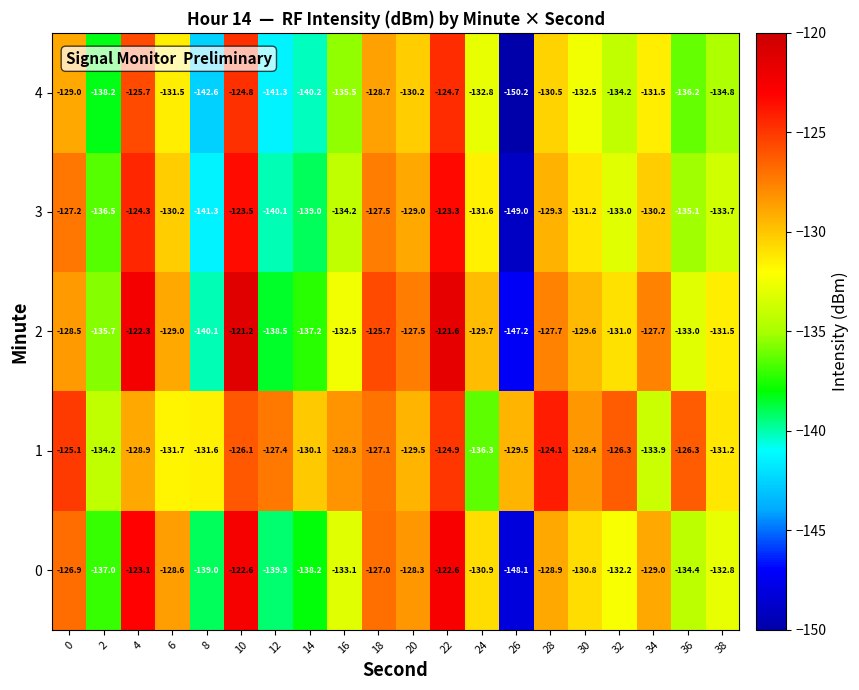

Rank the series at 36 from lowest to highest value.

4, 3, 0, 2, 1